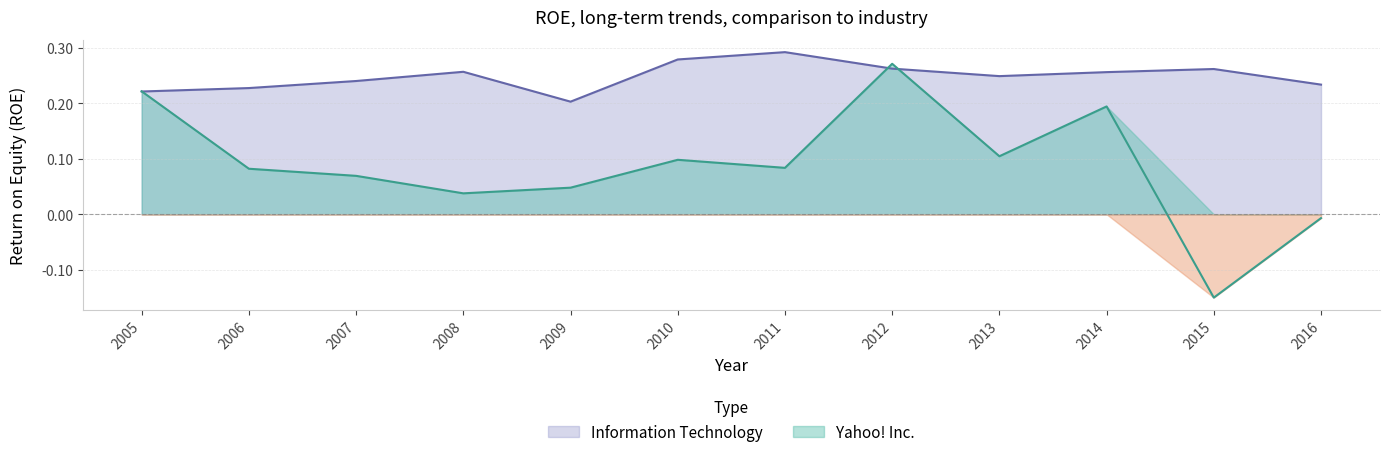

The value of Yahoo! Inc. at 2006 is 0.1. True or false?

False